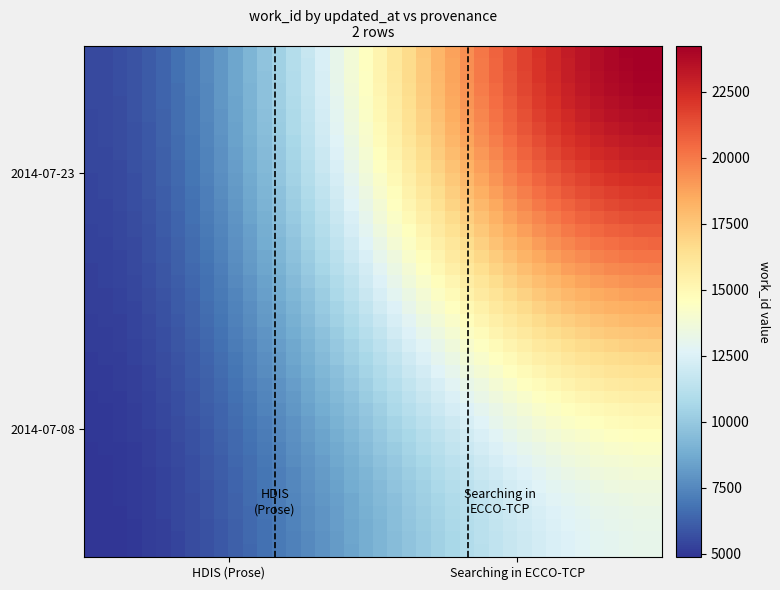

How many data points does each series have?

40